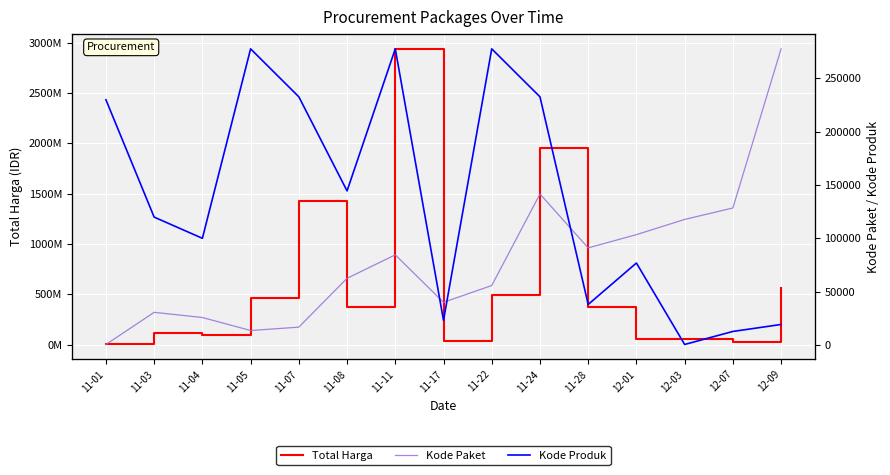

What is the smallest value displayed?

570